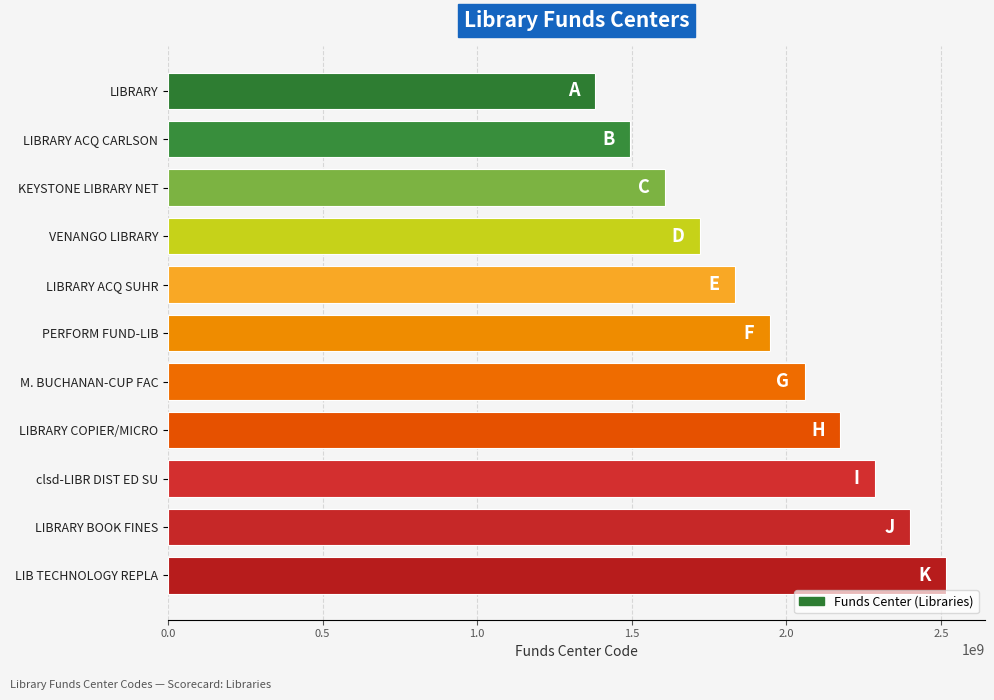

What is the smallest value displayed?

1381193550.6